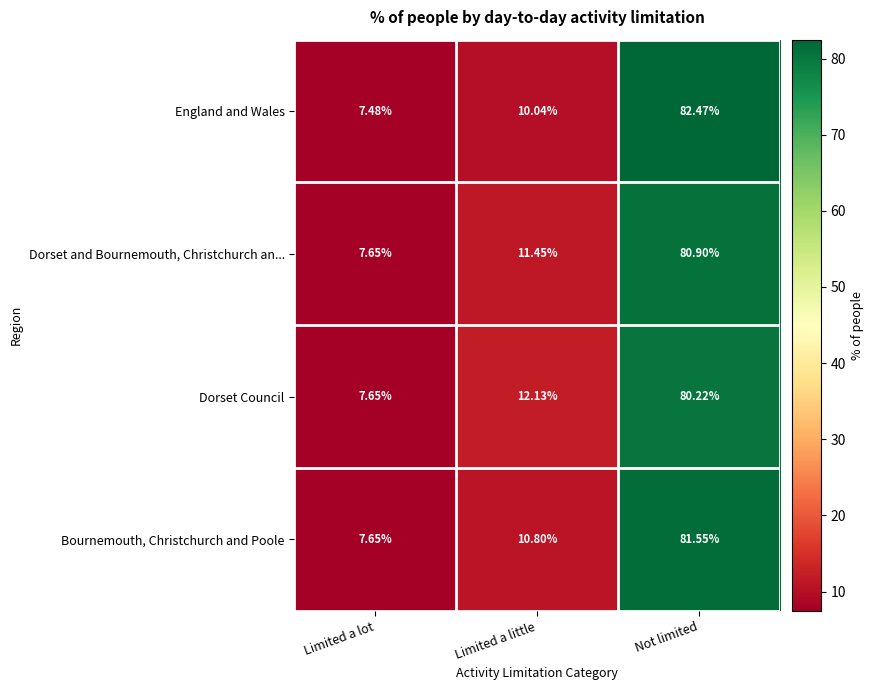

At which label is Dorset Council closest to 43?

Limited a little